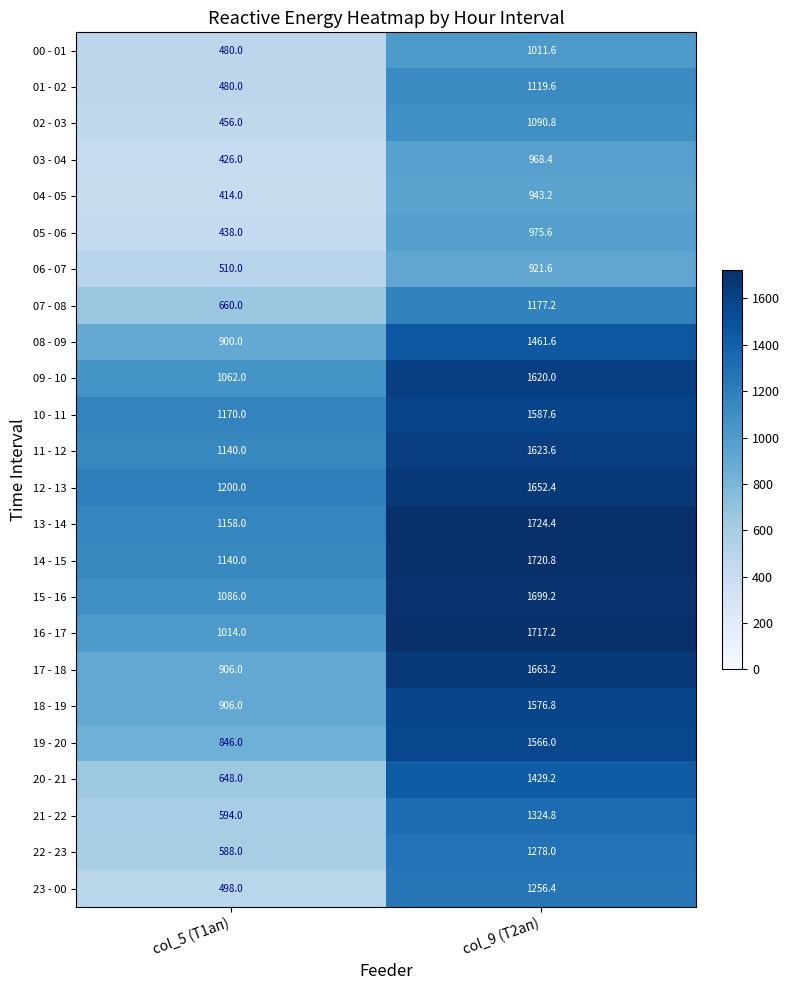

Is it true that 01 - 02 equals 636.0 at col_5 (Т1ап)?

False